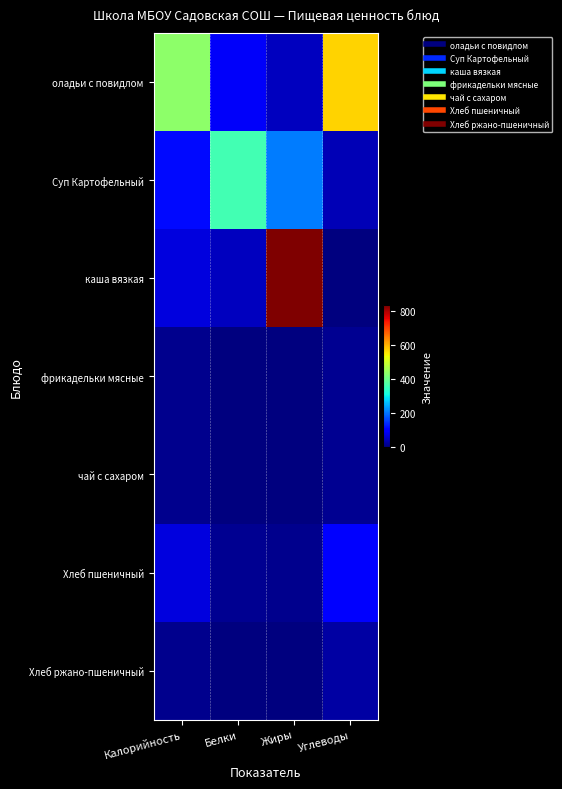

Between Белки and Углеводы, which series saw the biggest shift?

оладьи с повидлом